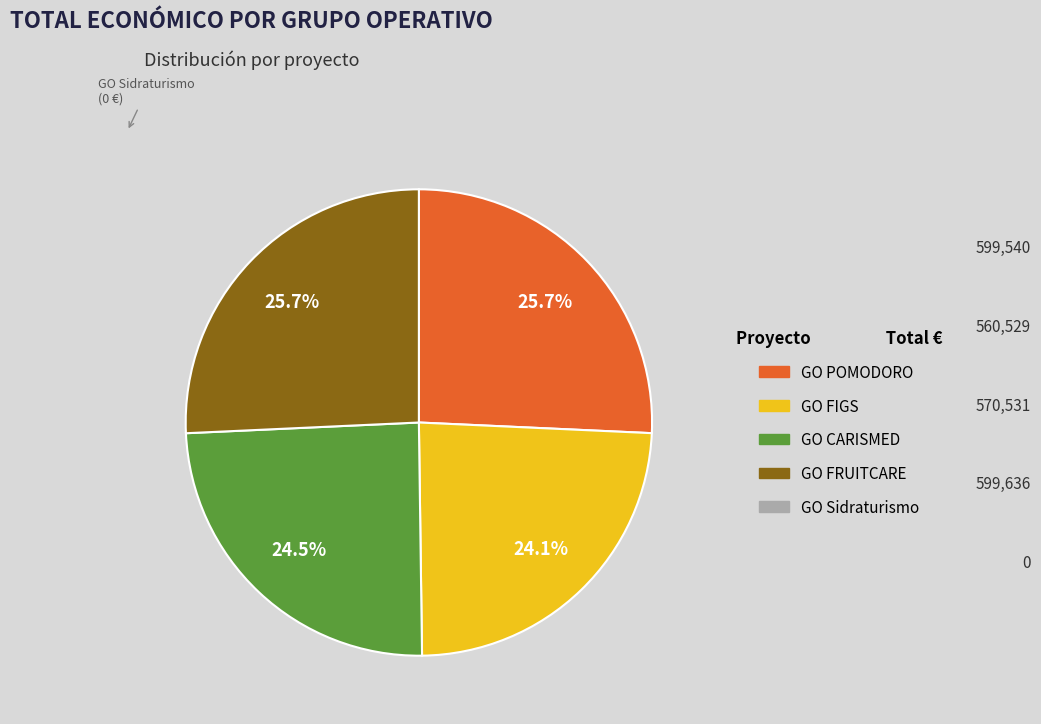

Does any single category account for the majority?

No